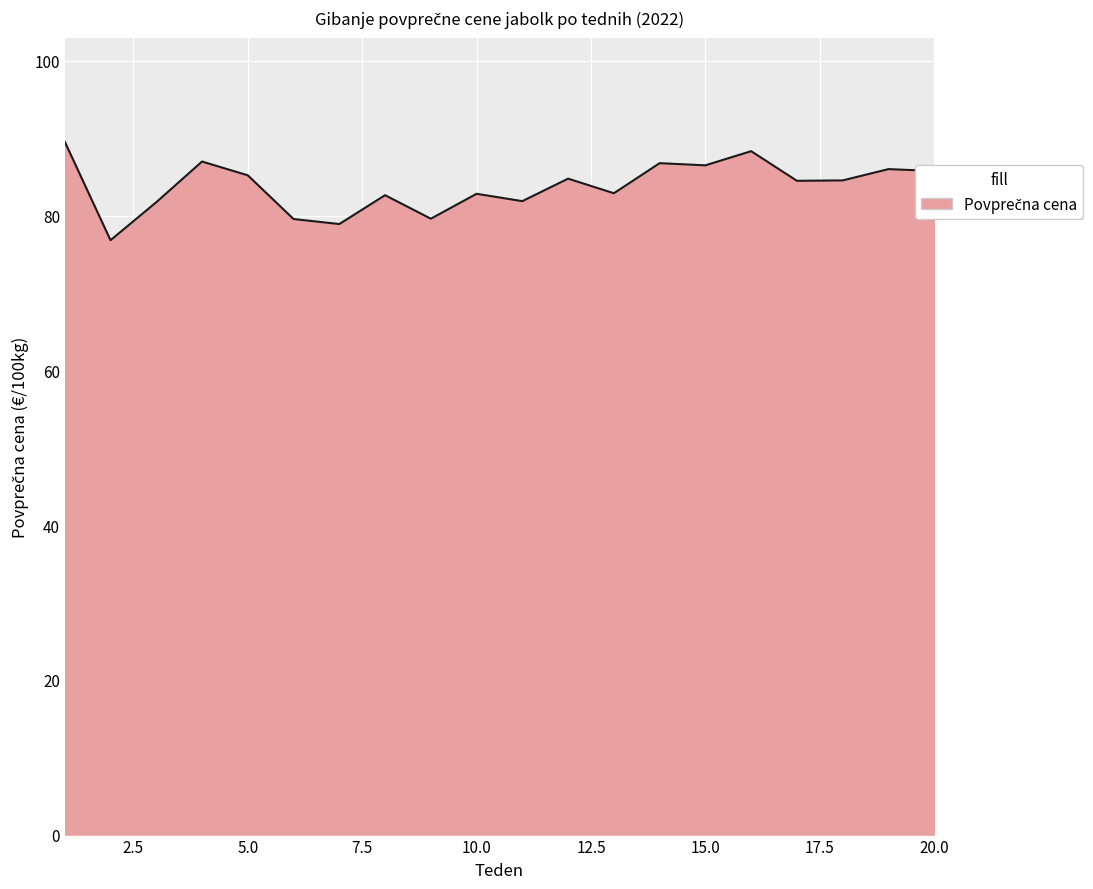

What is the smallest value displayed?

76.8